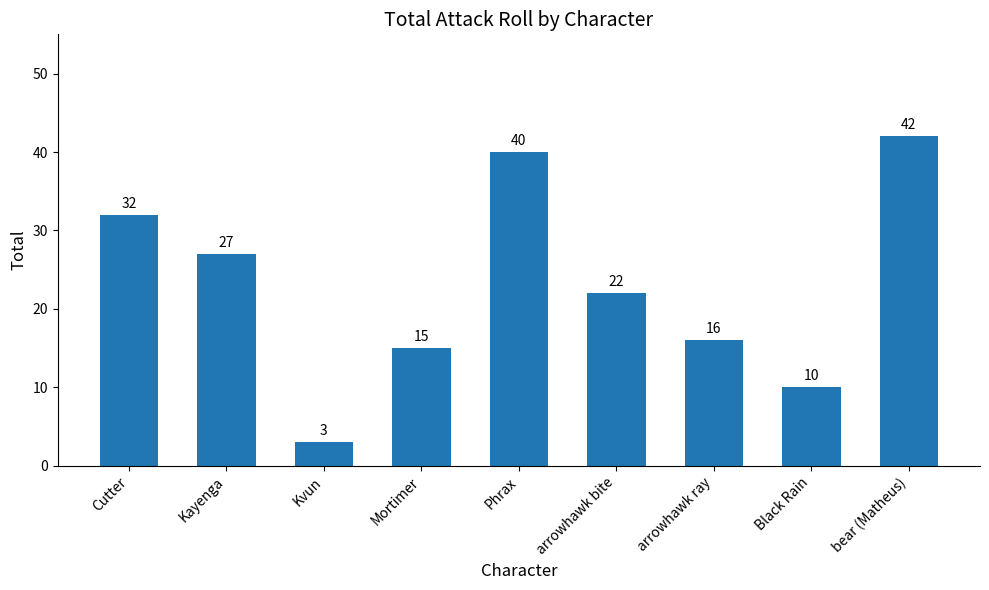

What is the change in value from Phrax to Black Rain?

-30